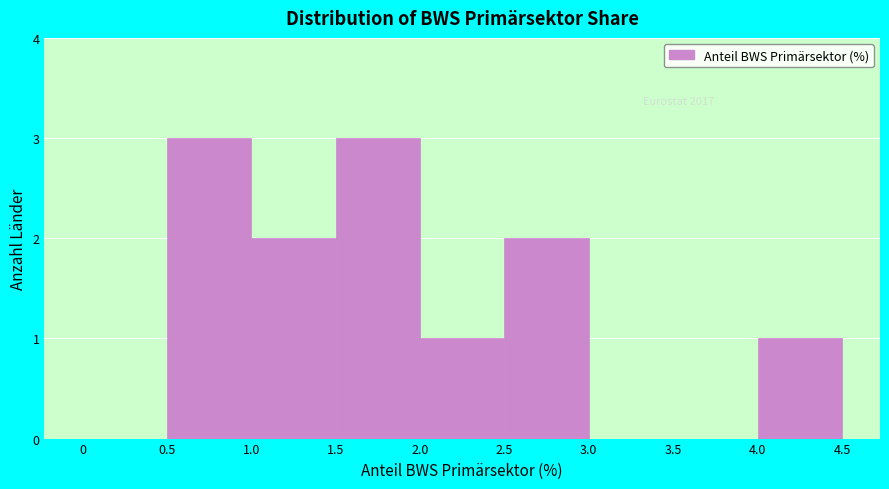

Reading left to right, list every bar in this chart as the range it spans on the x-axis followed by its height. The values are not printed on the chart, so give them approximately, as read against the axis.

0 to 0.5: 0
0.5 to 1.0: 3
1.0 to 1.5: 2
1.5 to 2.0: 3
2.0 to 2.5: 1
2.5 to 3.0: 2
3.0 to 3.5: 0
3.5 to 4.0: 0
4.0 to 4.5: 1